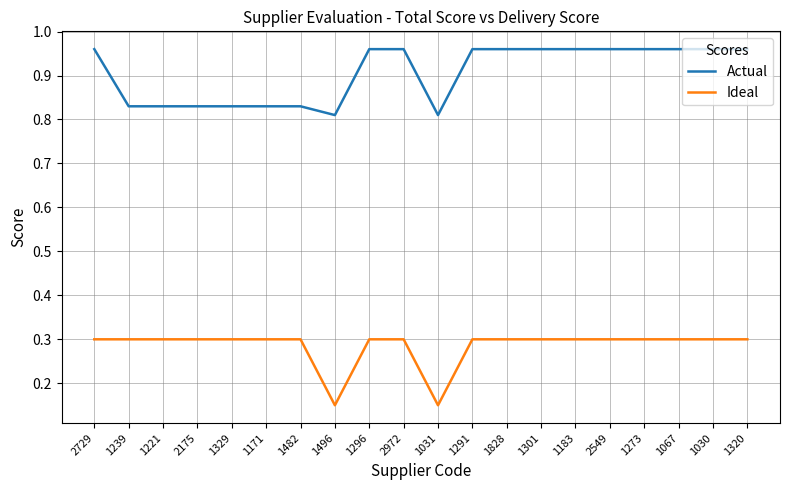

True or false: Ideal and Actual intersect in this chart.

False